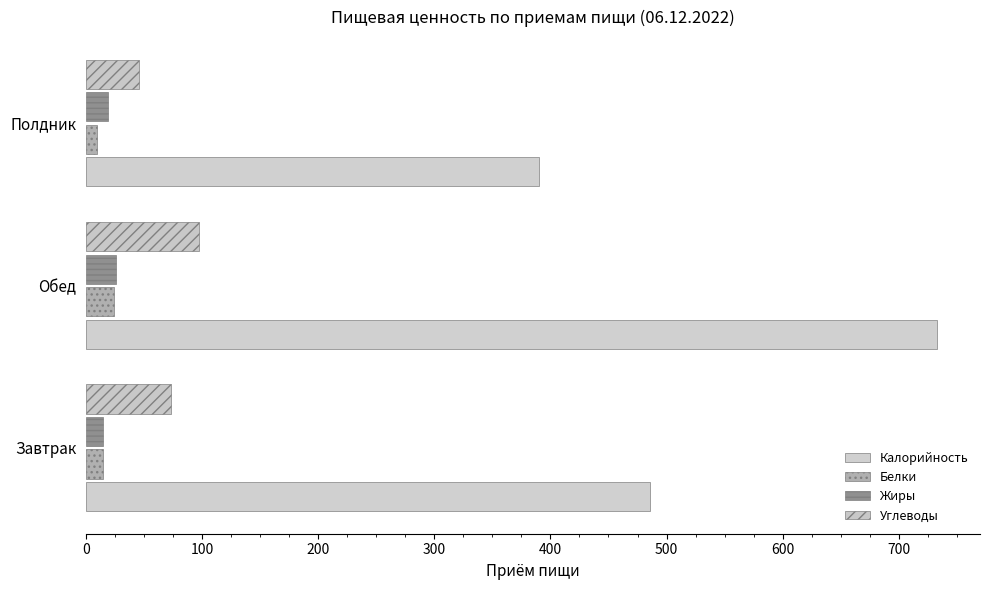

How many categories are shown in the chart?

3